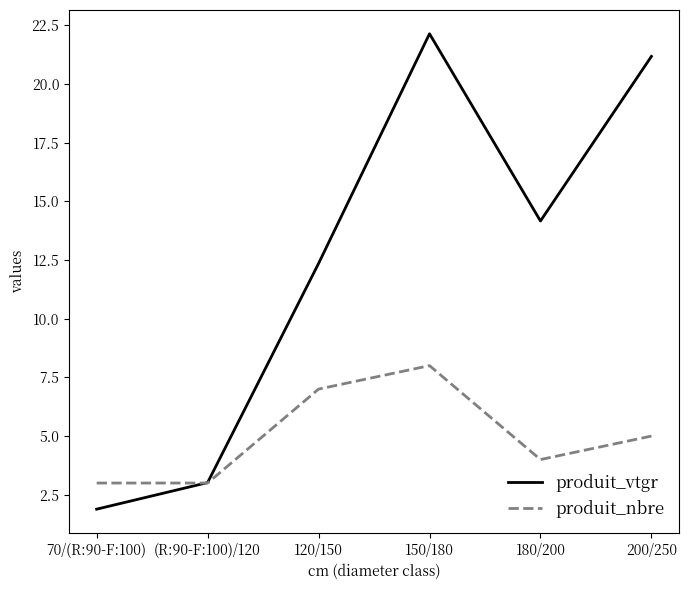

Where is the first local maximum for produit_nbre?

150/180